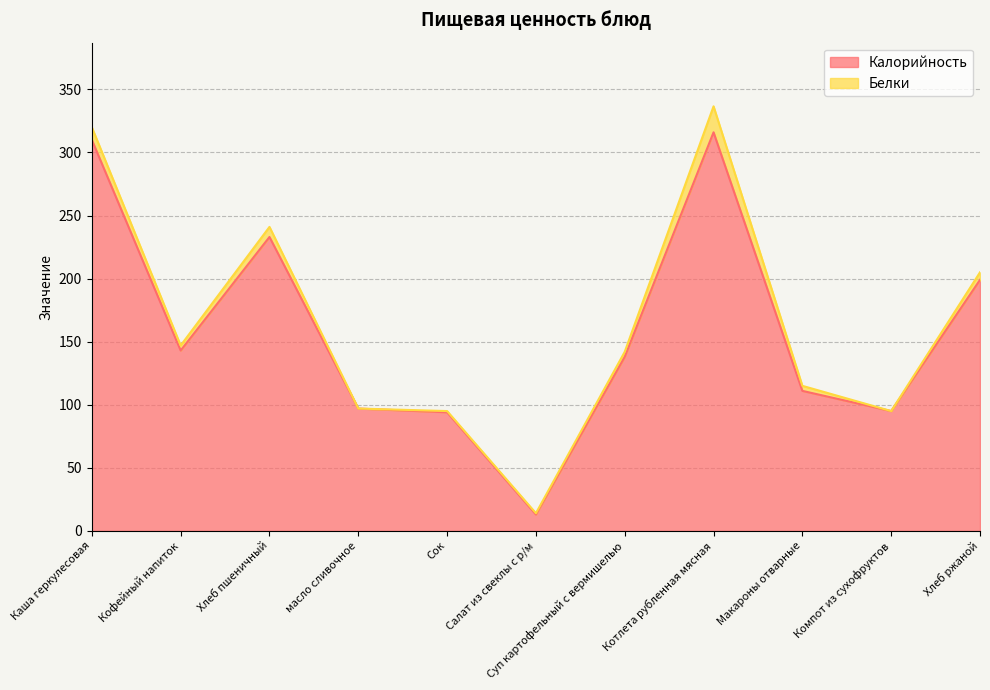

Rank the categories by value from lowest to highest.

Салат из свеклы с р/м, Сок, Компот из сухофруктов, масло сливочное, Макароны отварные, Суп картофельный с вермишелью, Кофейный напиток, Хлеб ржаной, Хлеб пшеничный, Каша геркулесовая, Котлета рубленная мясная